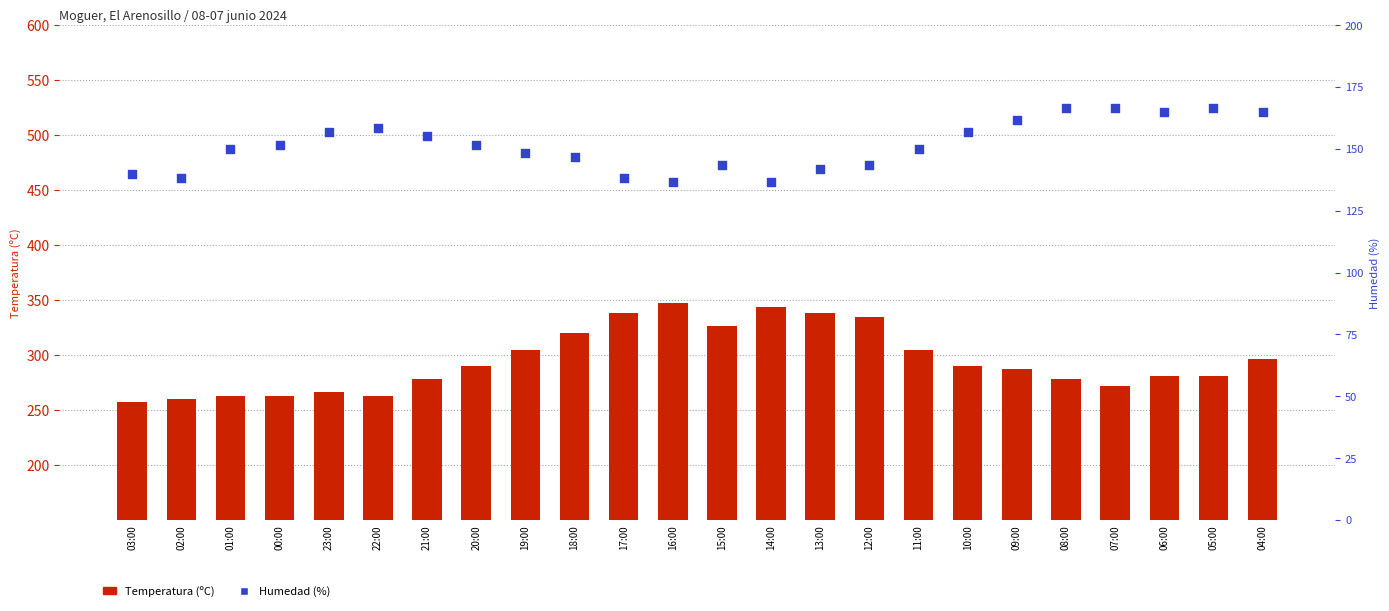

What is the total value across all series at 03:00?

677.0